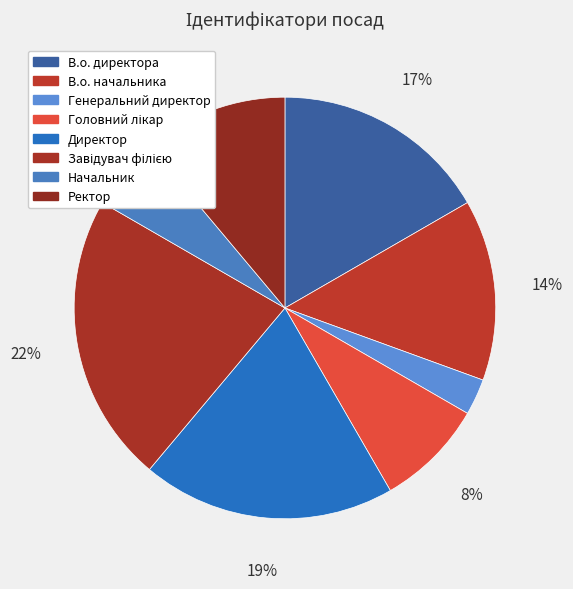

Is it true that В.о. начальника is 14% of the pie?

True